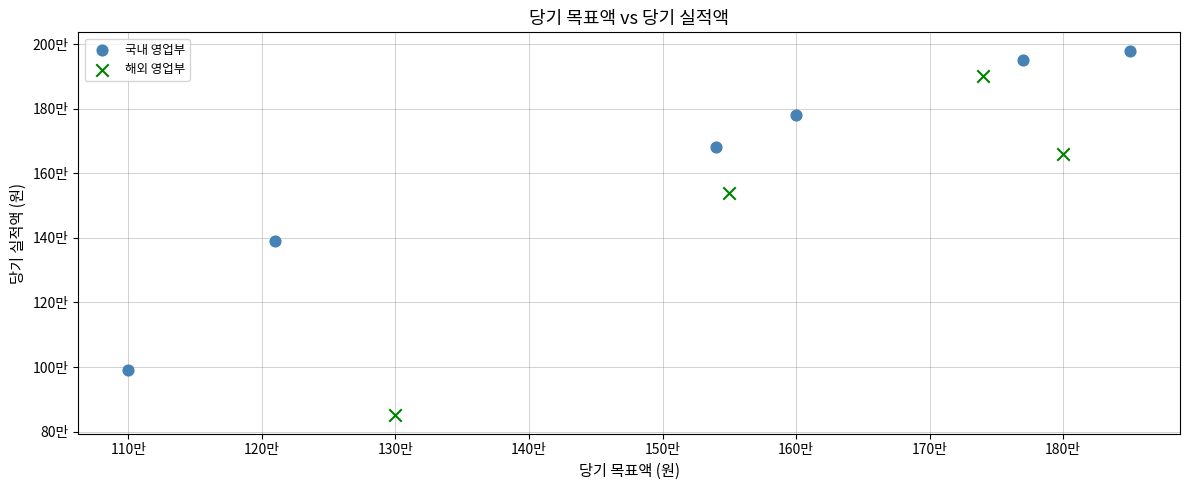

What are all the series names shown in the legend?

국내 영업부, 해외 영업부